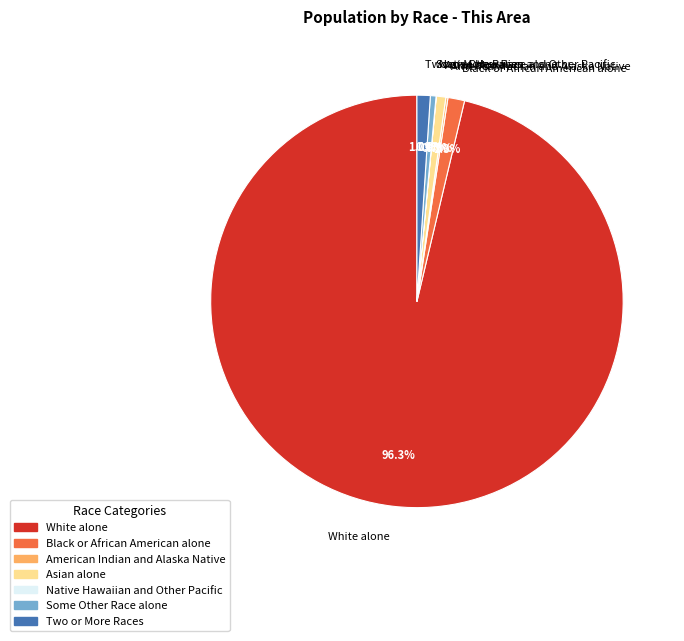

Which category has the biggest portion of the pie?

White alone